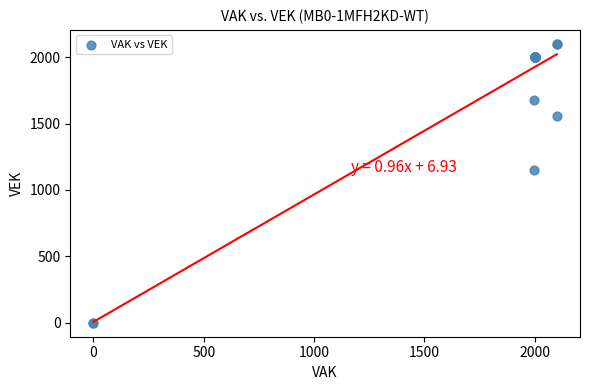

What Y value in the scatter plot is closest to 1050?

1151